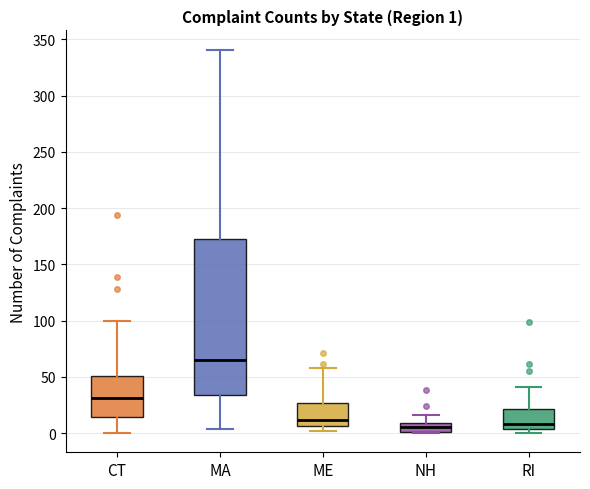

Which box's median line is the highest?

MA